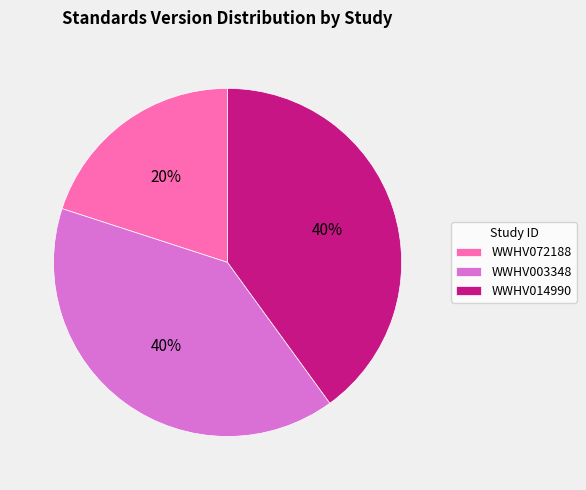

Which slice is the smallest?

WWHV072188